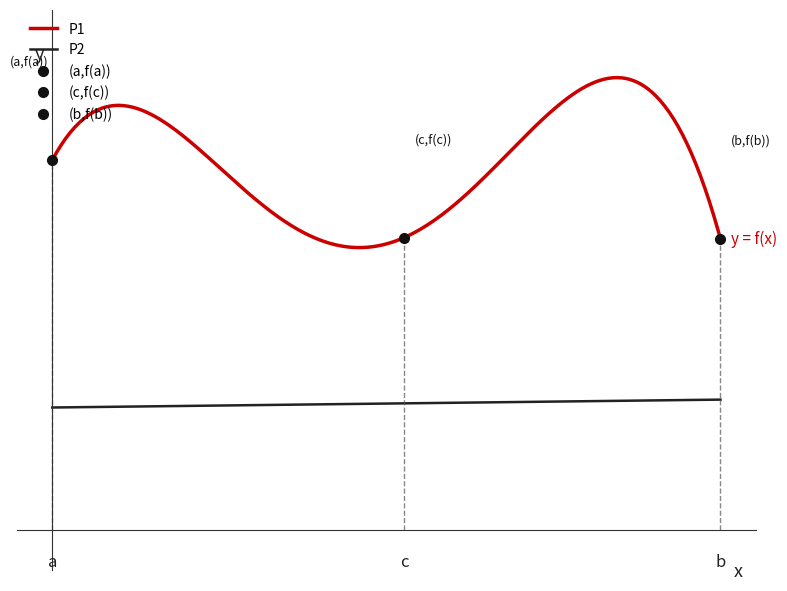

List the series in order of their overall mean, highest first.

P1, P2